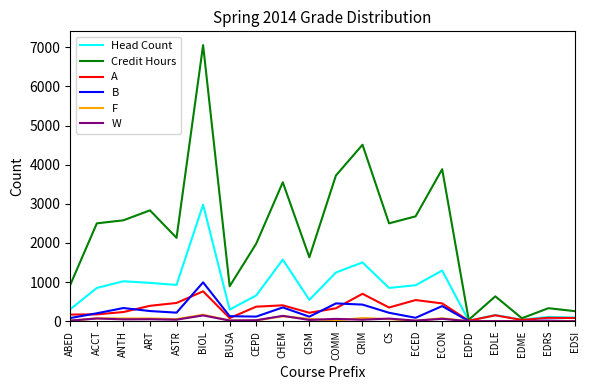

What is the difference between the second highest and minimum values in the Head Count series?

1562